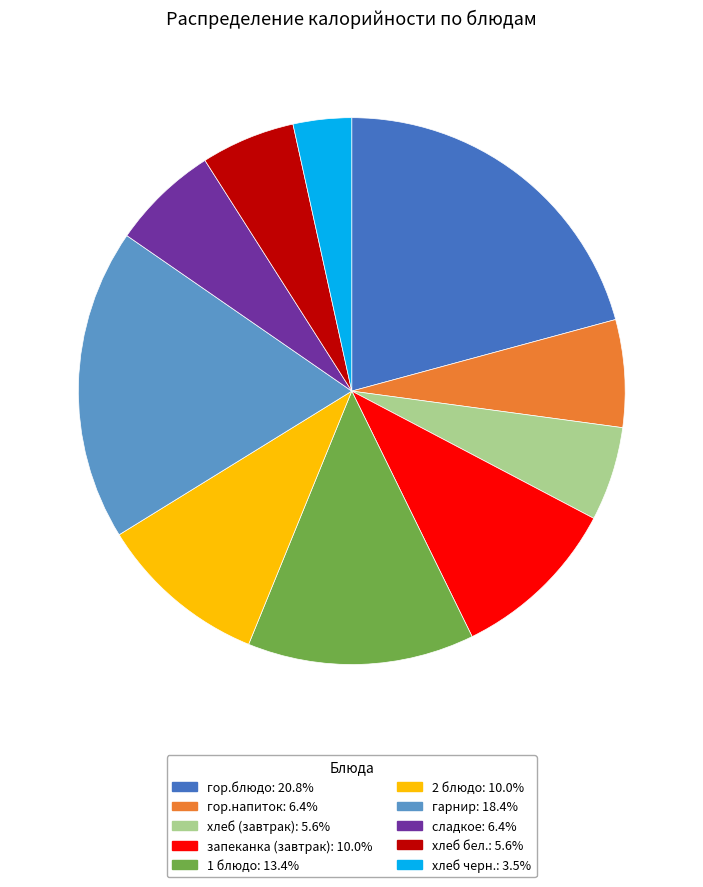

Does any single category account for the majority?

No